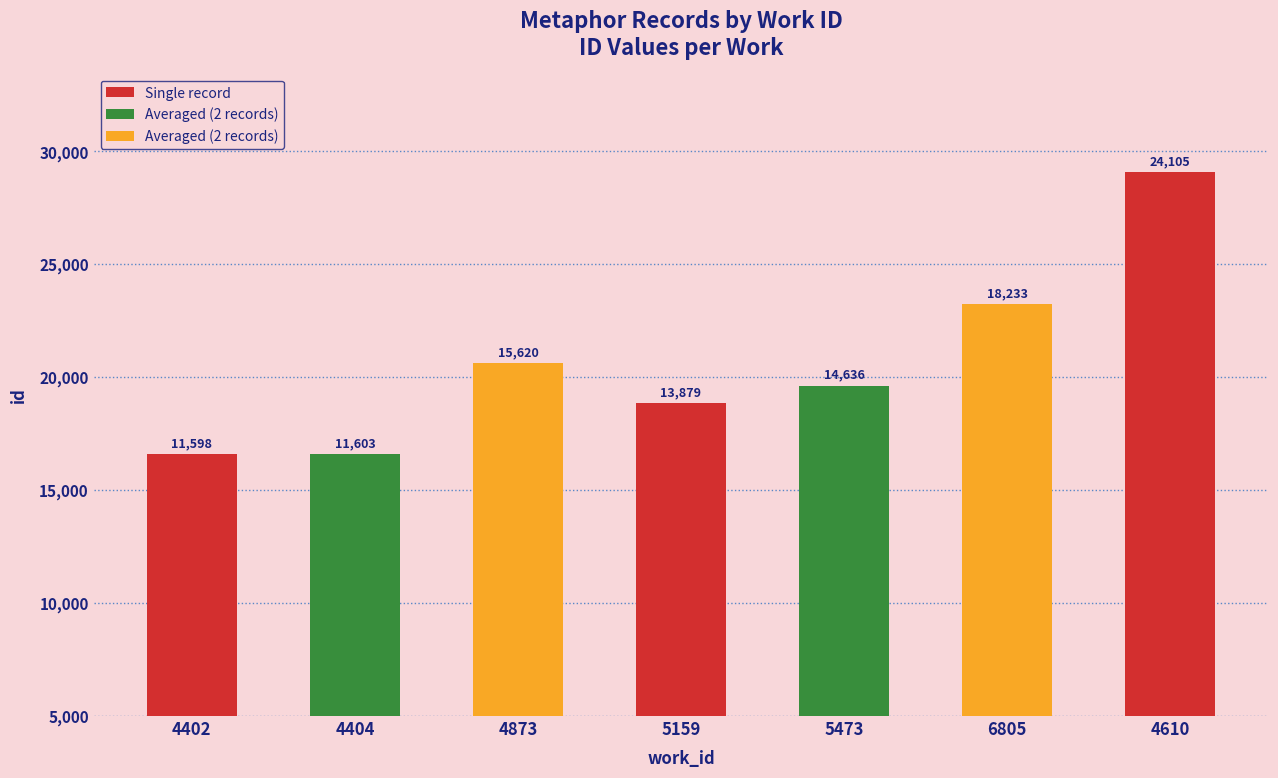

Does the chart contain any negative values?

No